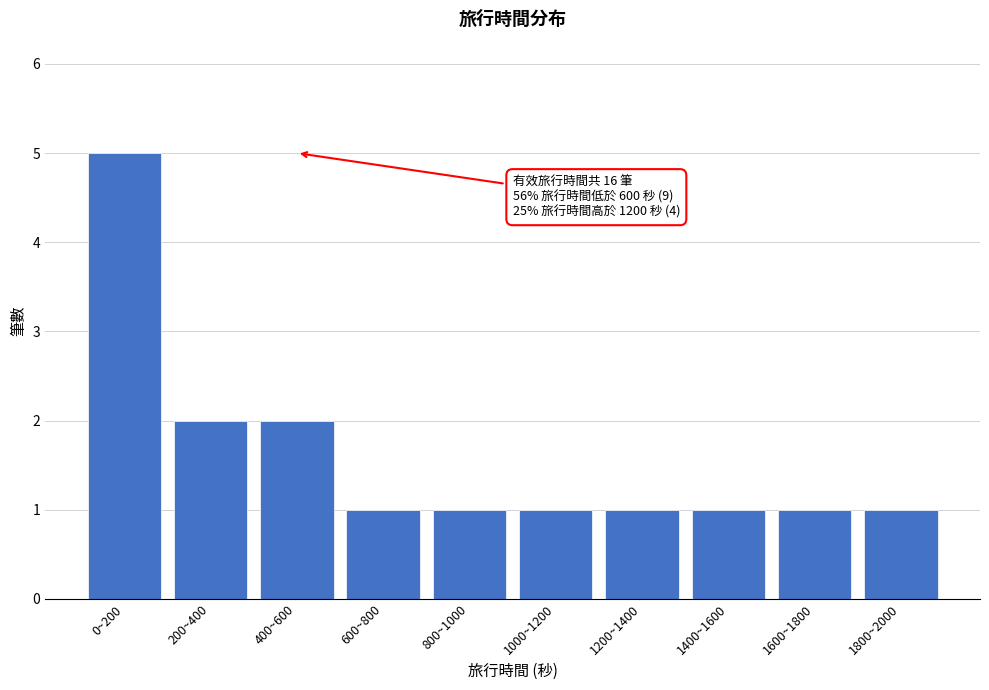

Reading left to right, transcribe all the data shown in this chart.

0~200=5	200~400=2	400~600=2	600~800=1	800~1000=1	1000~1200=1	1200~1400=1	1400~1600=1	1600~1800=1	1800~2000=1